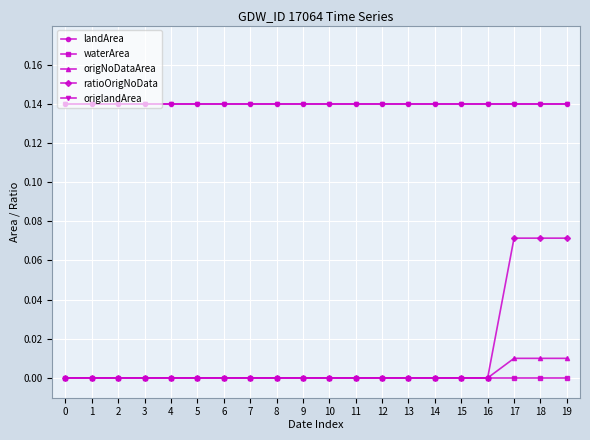

Does the chart have visible grid lines?

Yes